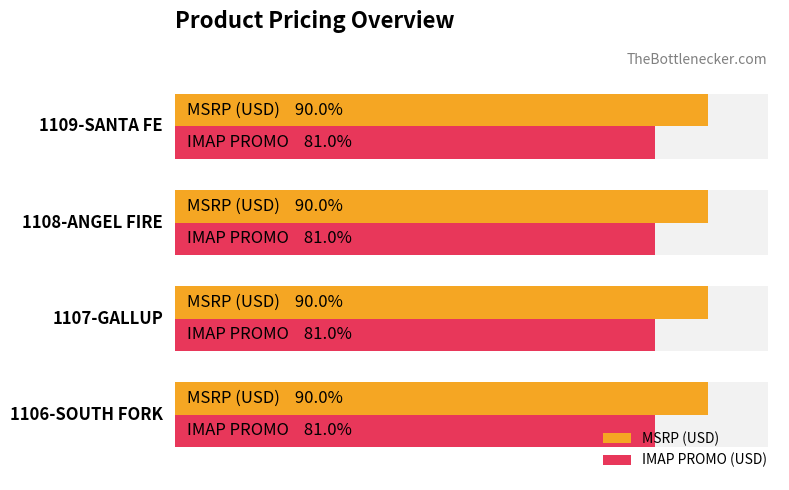

Which series has the largest total across all categories?

MSRP (USD)